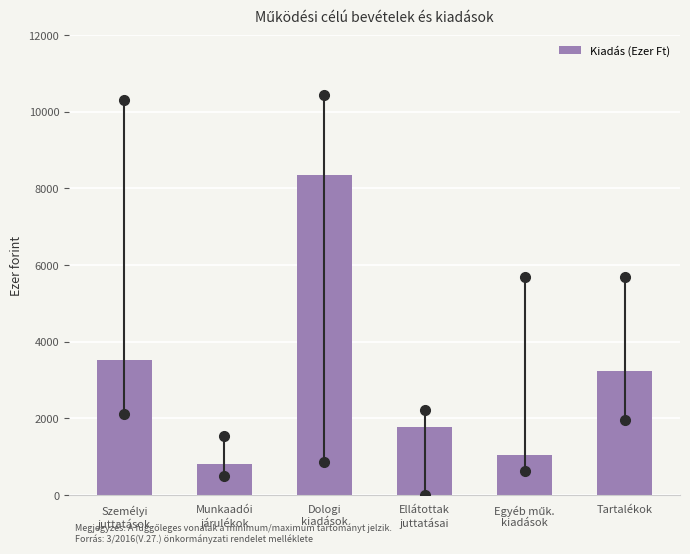

Reading left to right, what are all the values shown in this chart?

3529	813	8354	1771	1045	3242